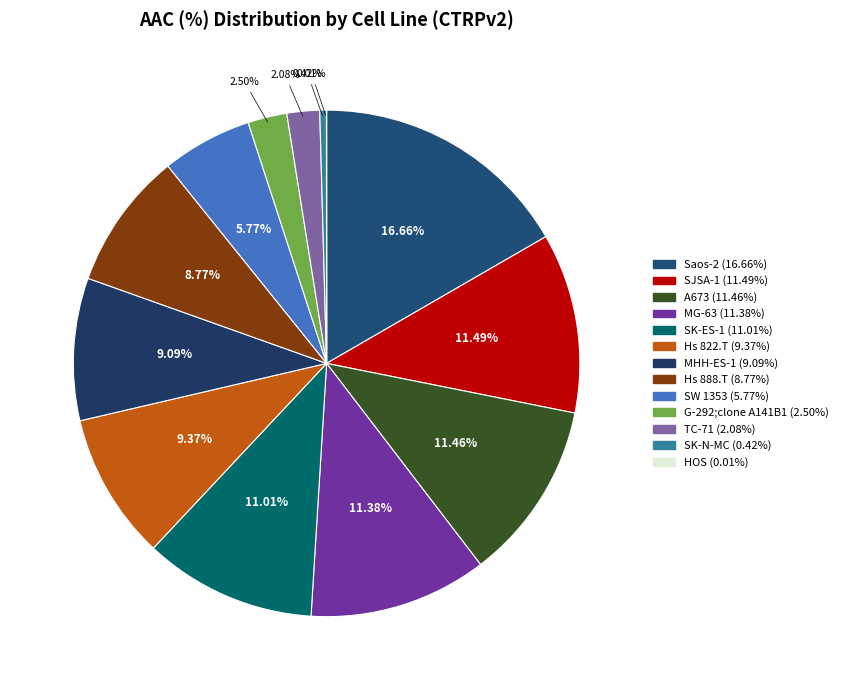

How many segments does this pie chart have?

13